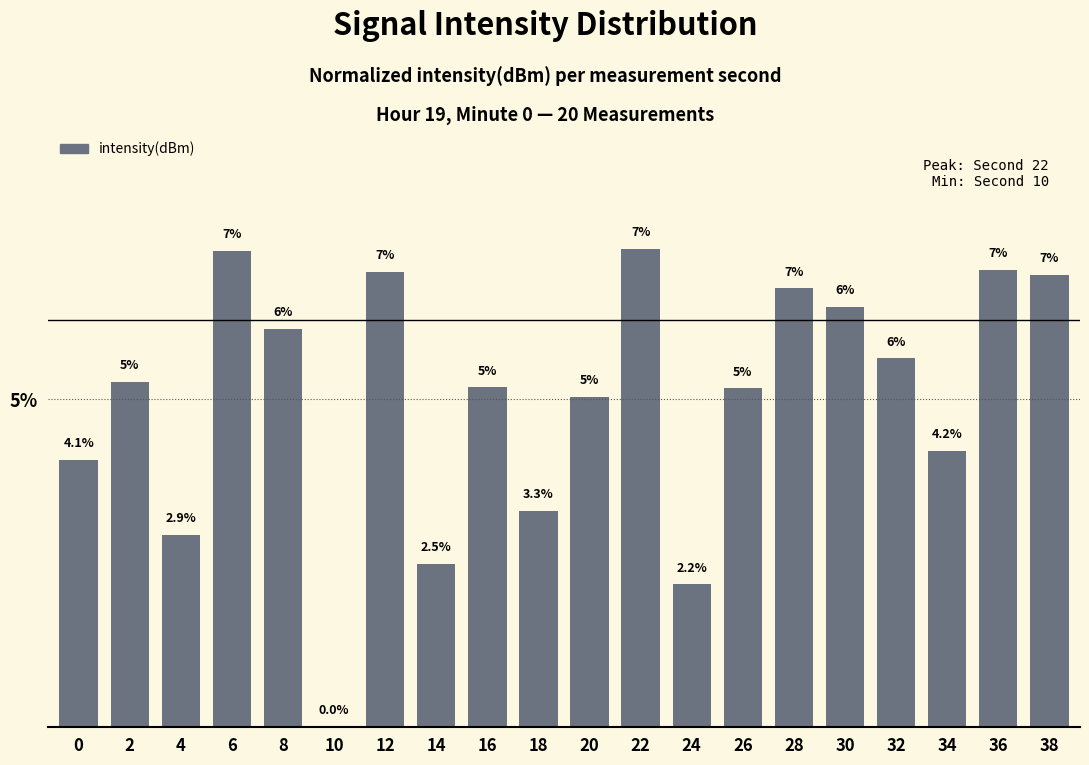

At which label is the value closest to 3?

4